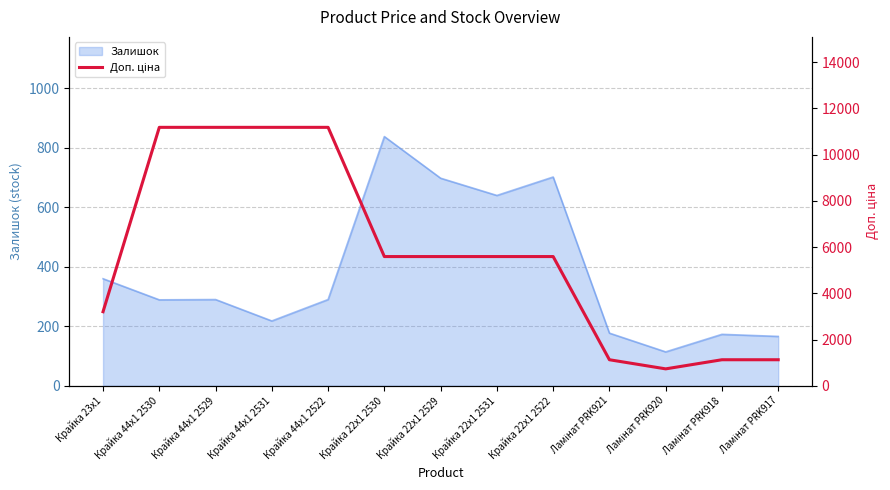

Which label corresponds to the smallest value in the chart?

Ламінат PRK920